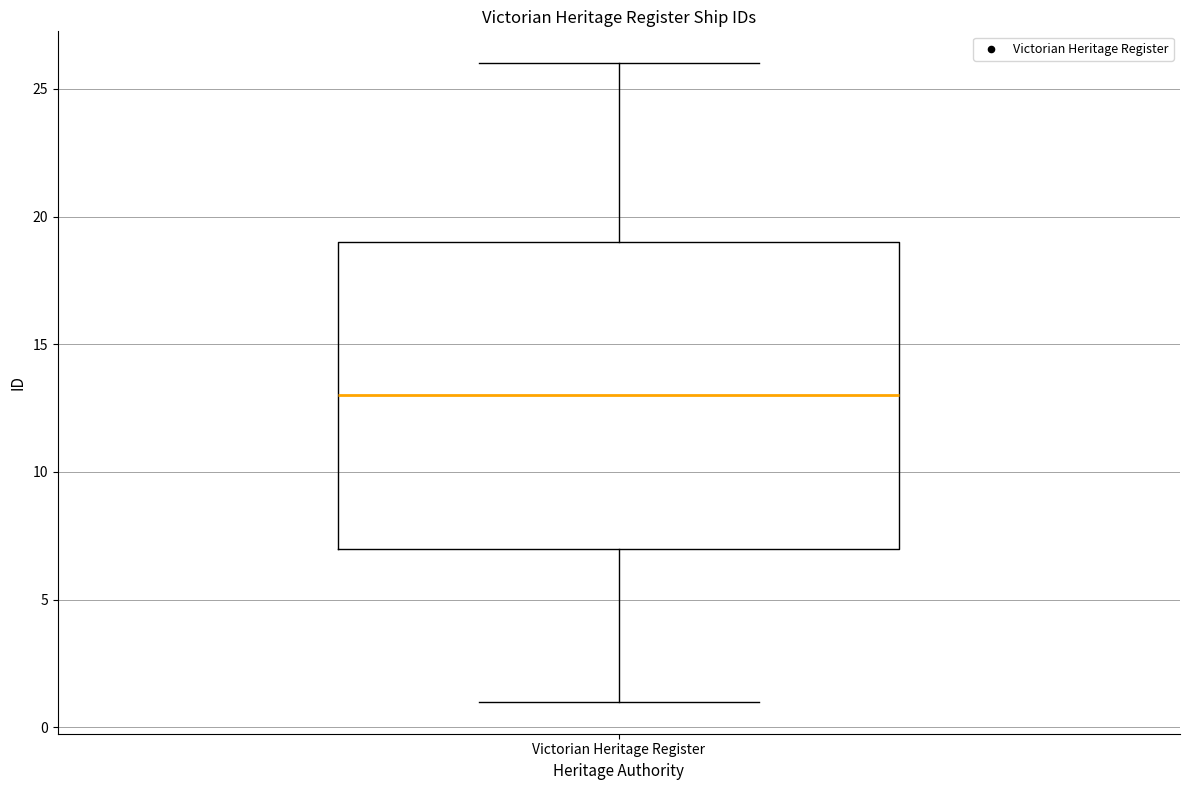

Where does the median line of the box for Victorian Heritage Register sit on the y-axis? The values are not printed on the chart, so give them approximately, as read against the axis.

13